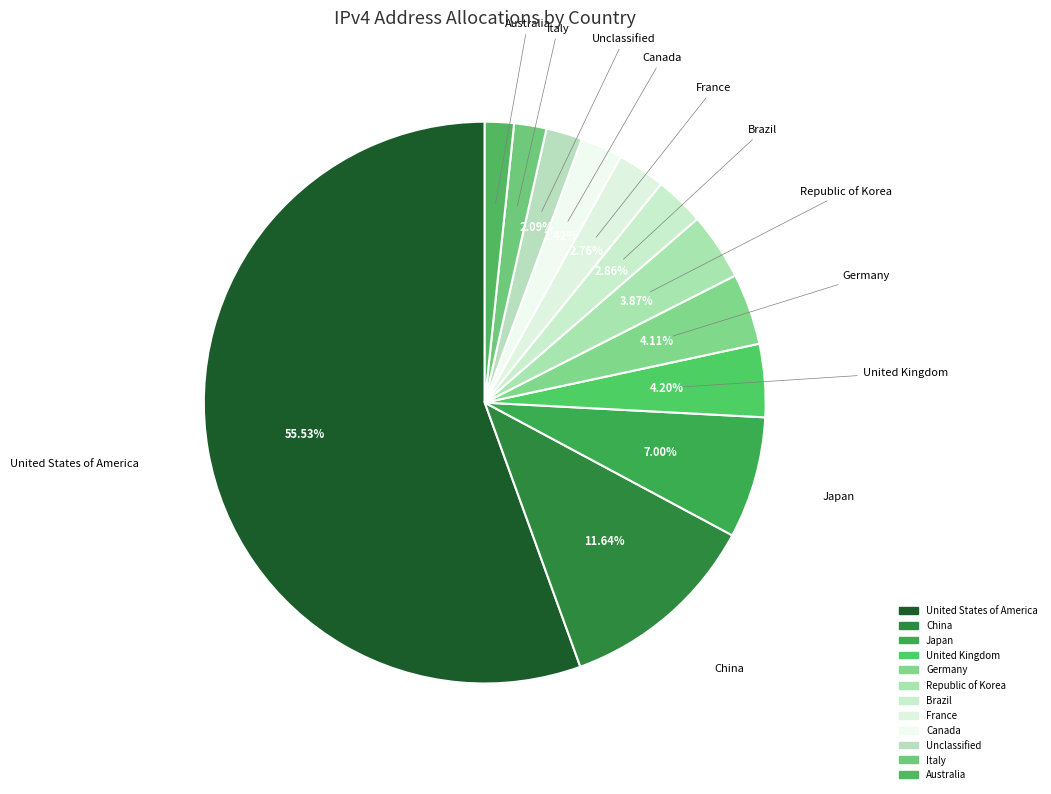

To the nearest percent, what is the average slice percentage?

8%